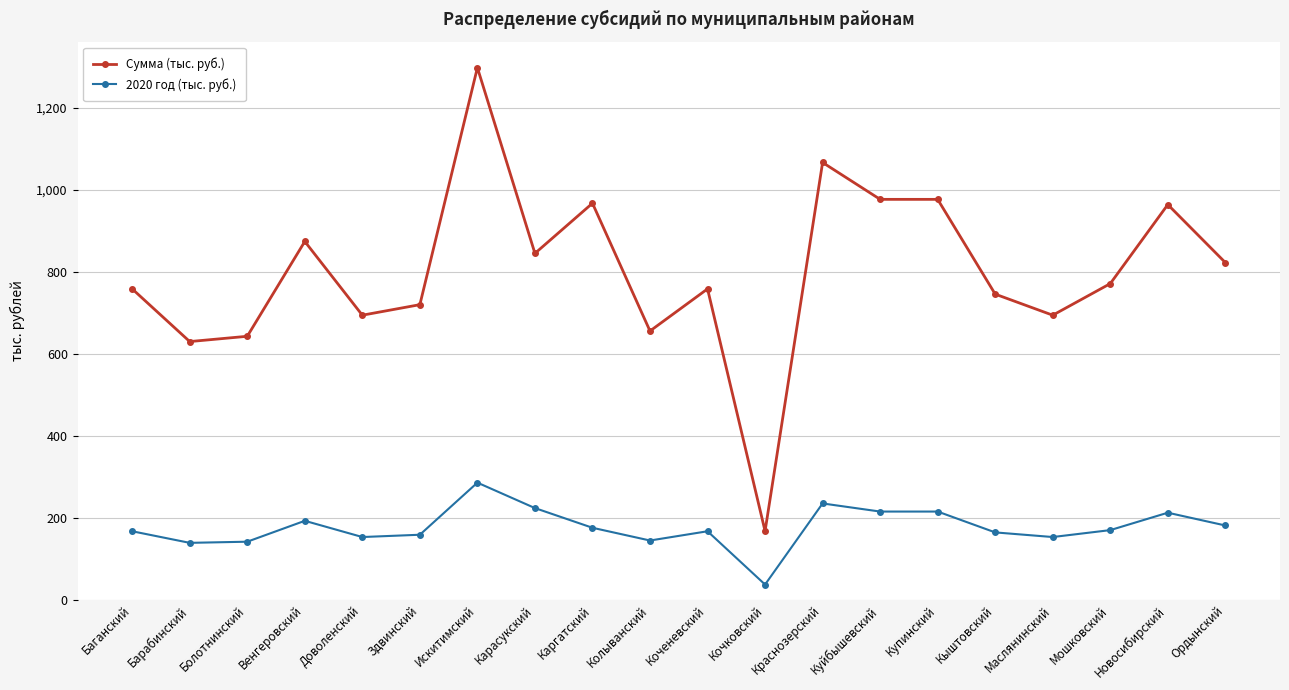

Where is the first local maximum for Сумма (тыс. руб.)?

Венгеровский